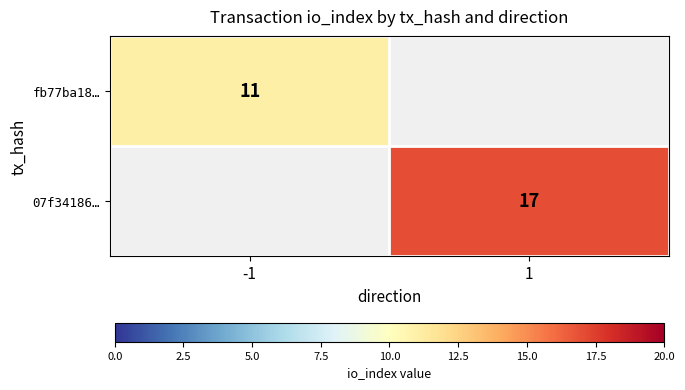

True or false: fb77ba18… has a value of 11 at -1.

True